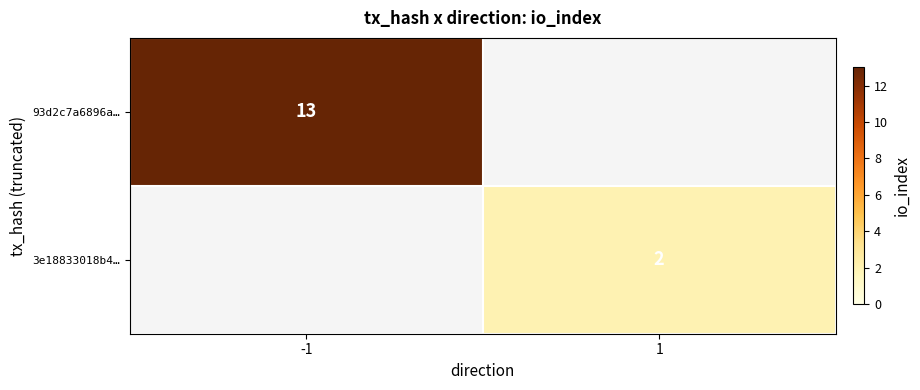

The 93d2c7a6896a… series shows 4 at -1. True or false?

False